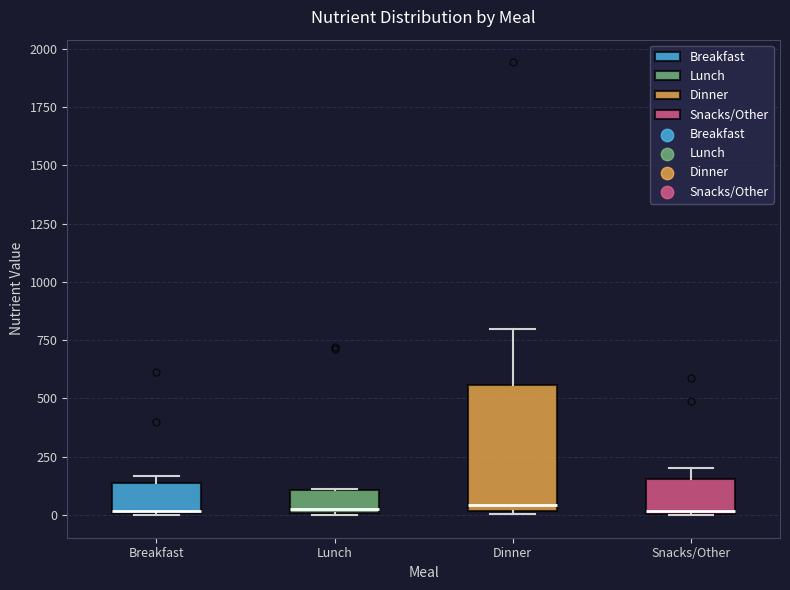

Which box is the tallest, from its lower edge to its upper edge?

Dinner